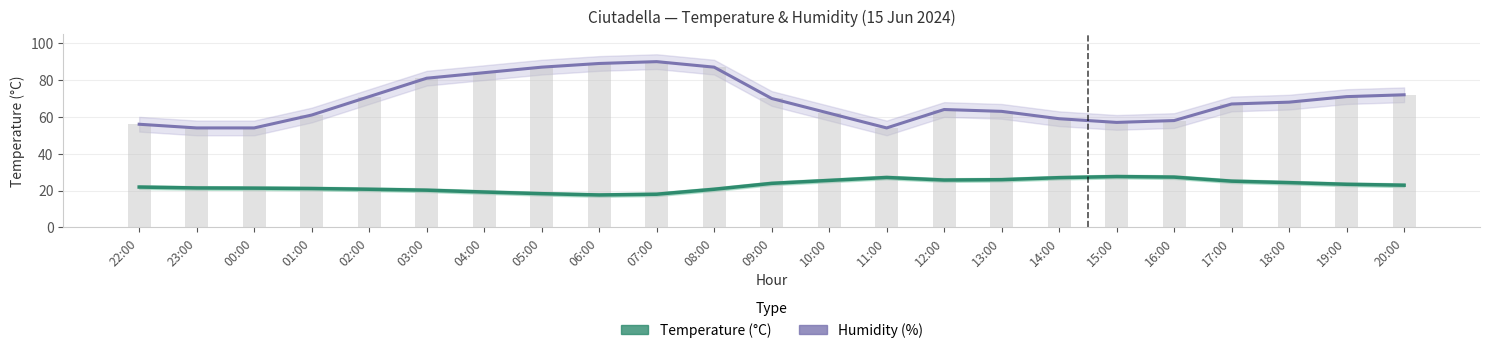

Rank the series by their maximum value, from lowest to highest.

Temperature (°C), Humidity (%)